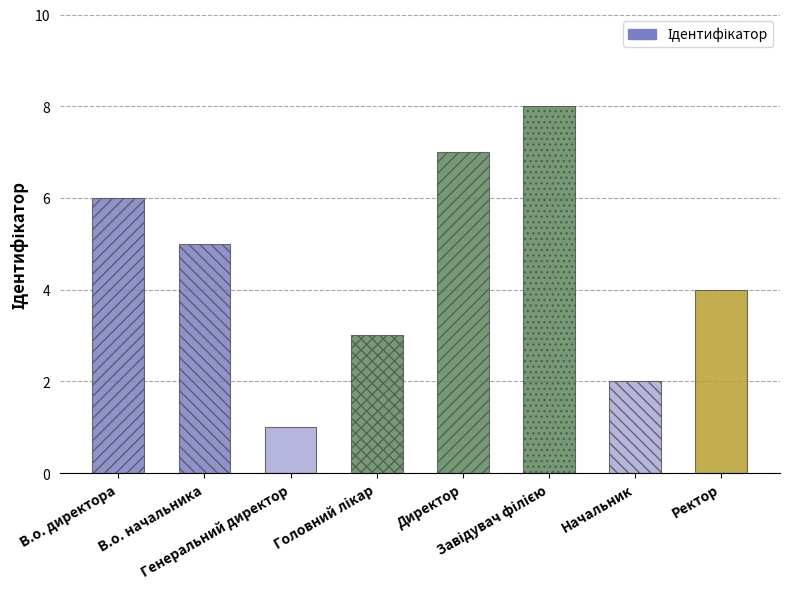

What is the difference between the maximum and minimum values?

7